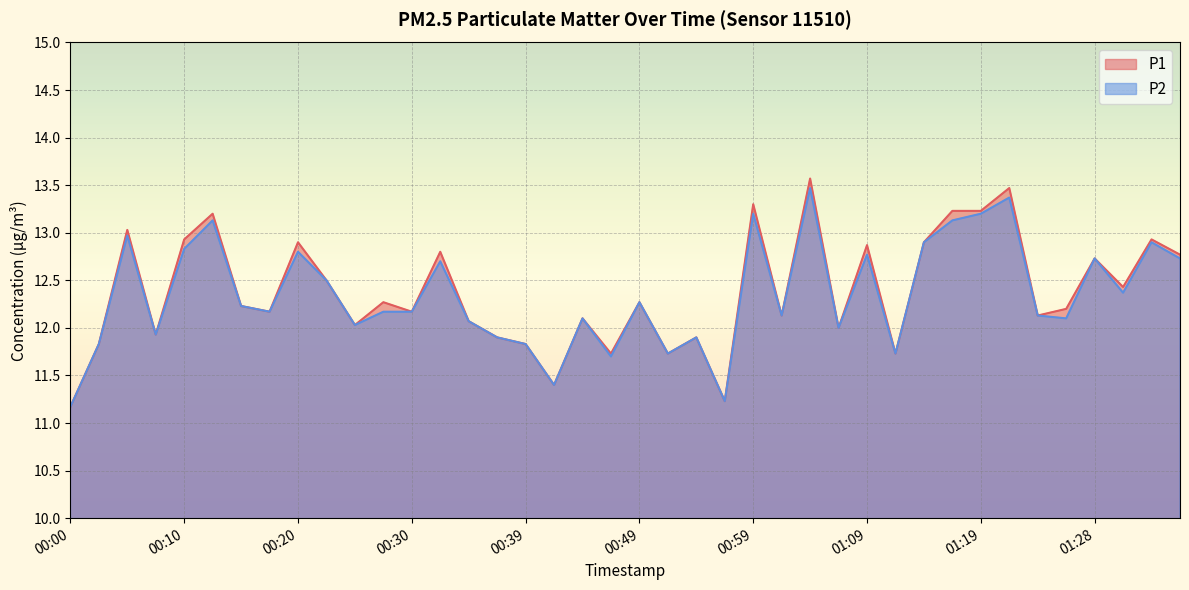

Which series has the largest total across all categories?

P1